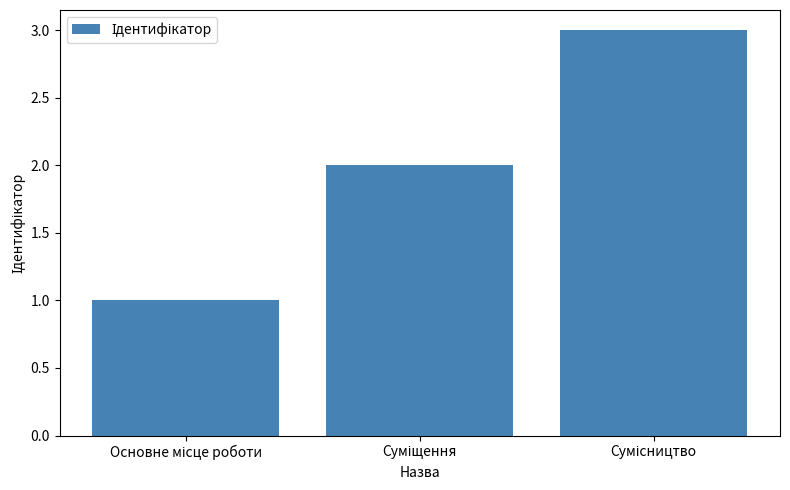

What is the sum of all values?

6